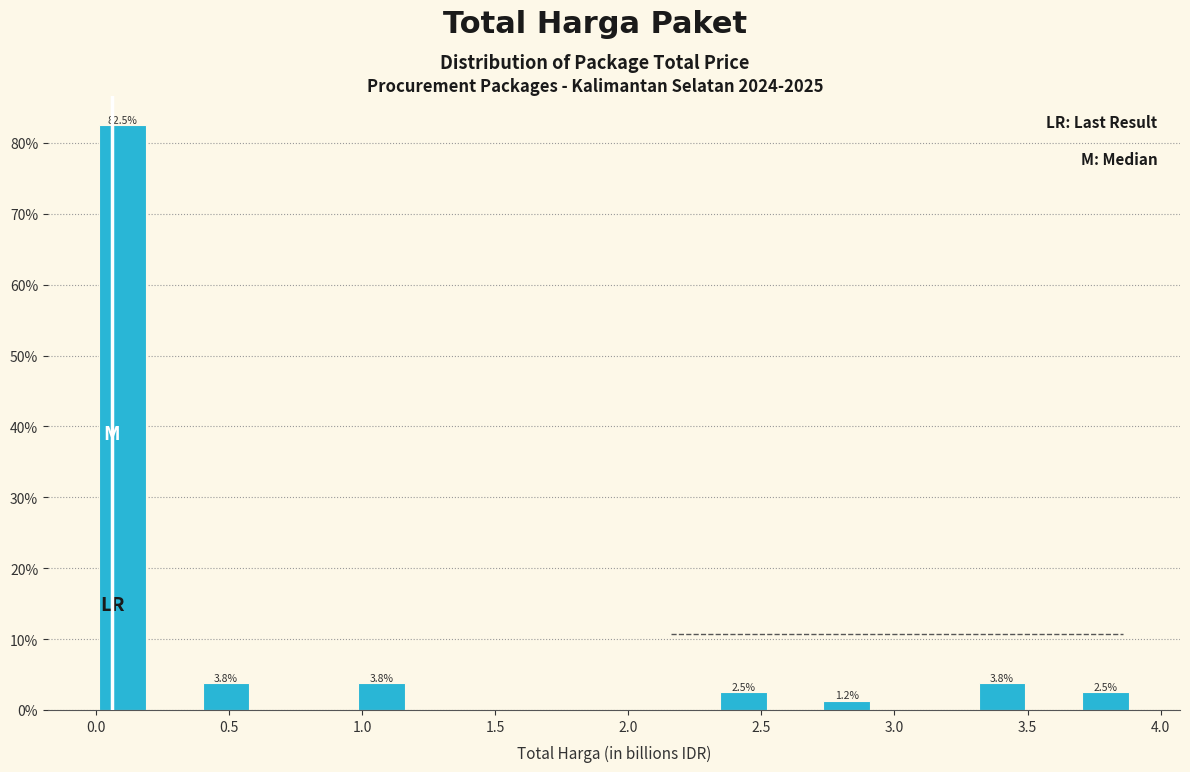

Read against the x-axis, roughly where is the centre of the tallest bar?

0.10